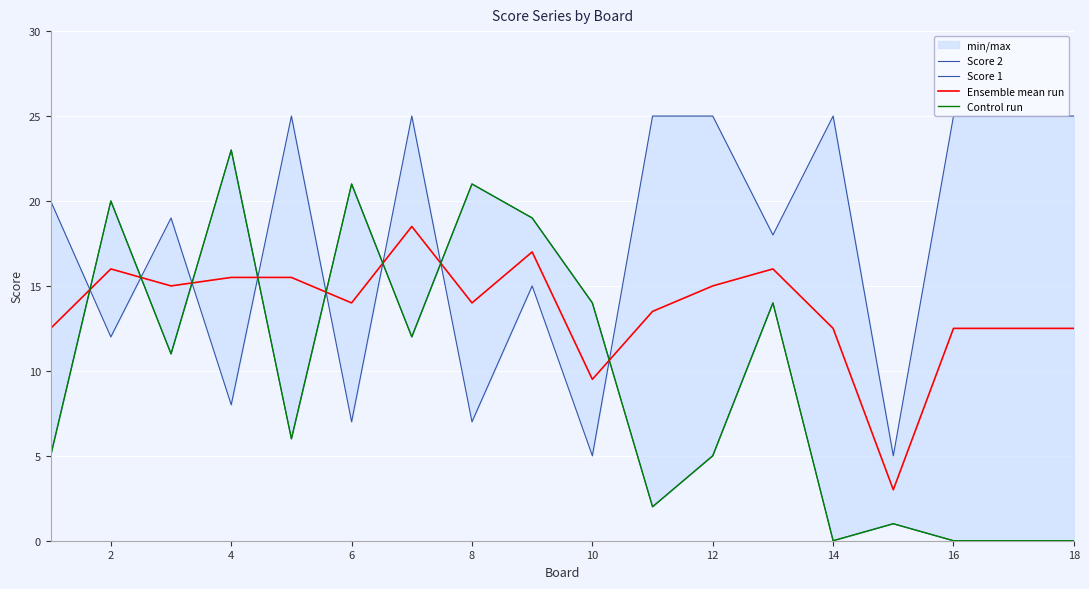

The value of Ensemble mean run at 18 is 12.5. True or false?

True